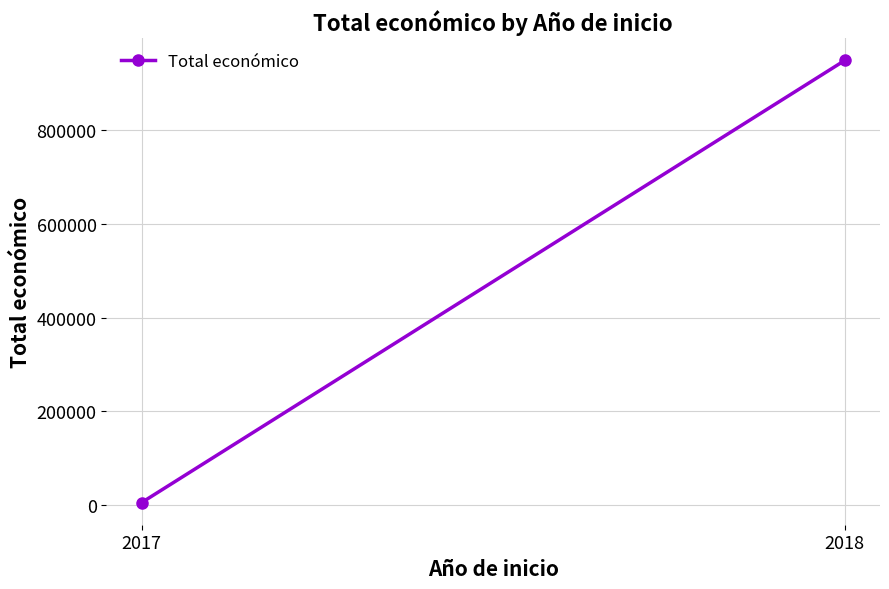

The chart shows a value of 5000 at 2017. True or false?

True